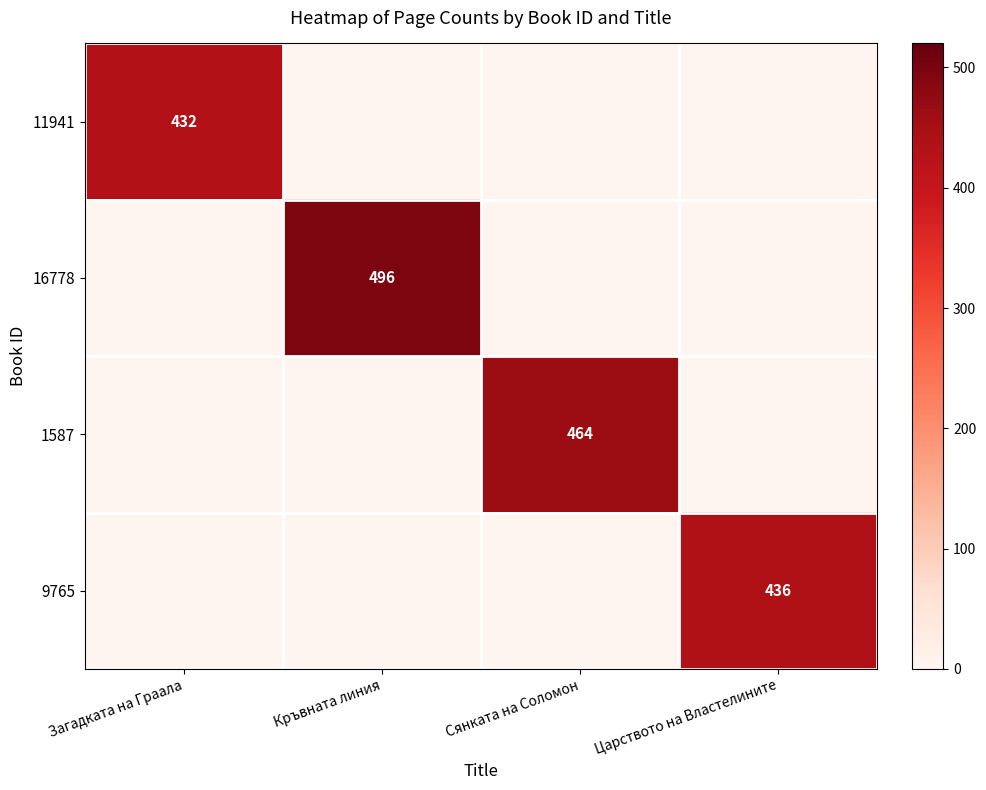

The value of 9765 at Царството на Властелините is 149. True or false?

False